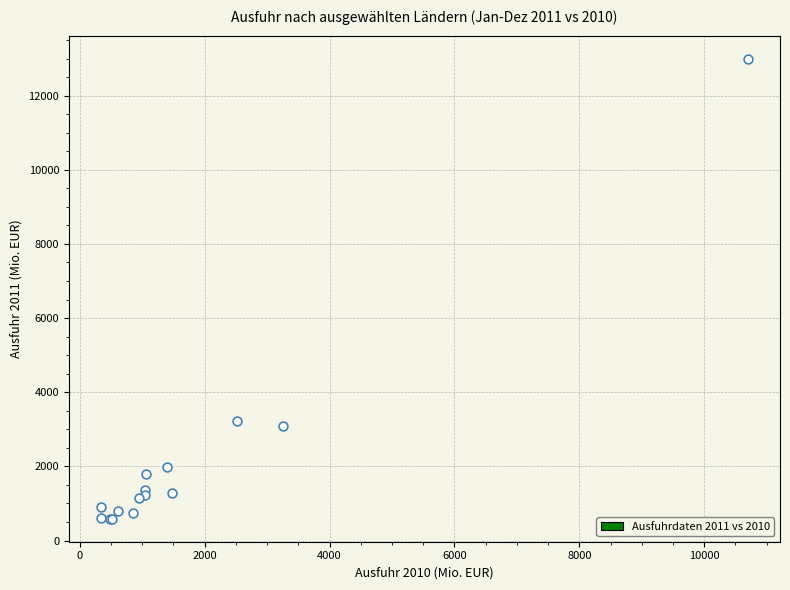

What Y value in the scatter plot is closest to 6793?

3221.3